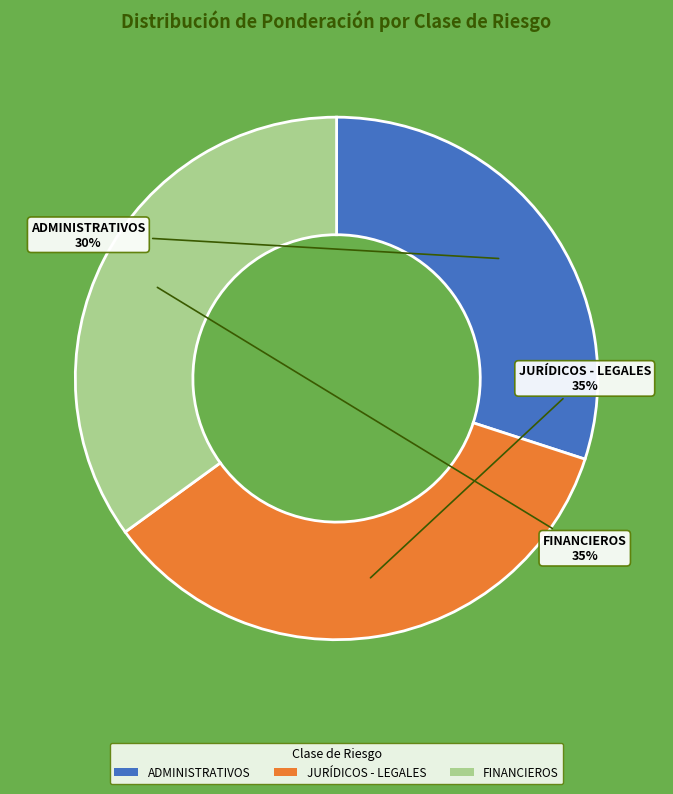

Do FINANCIEROS and ADMINISTRATIVOS together represent more than half of the pie?

Yes